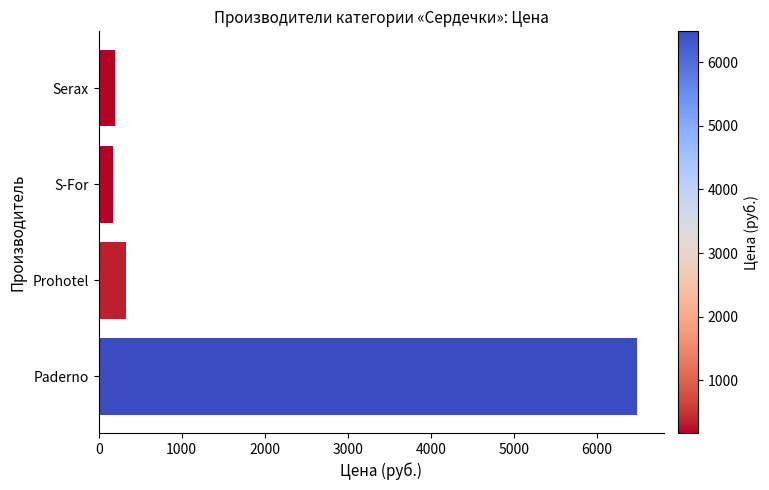

What is the minimum value shown in the chart?

171